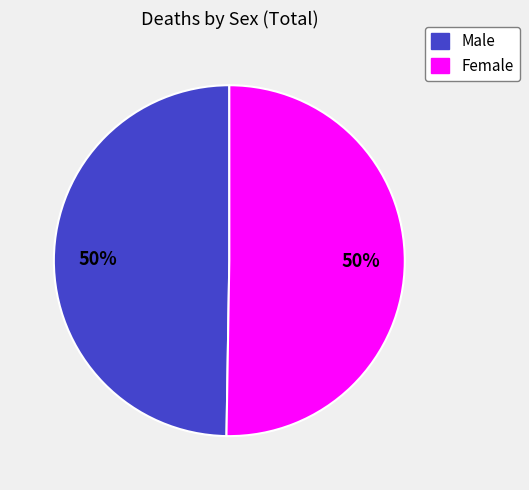

Is the sum of Female and Male greater than half?

Yes